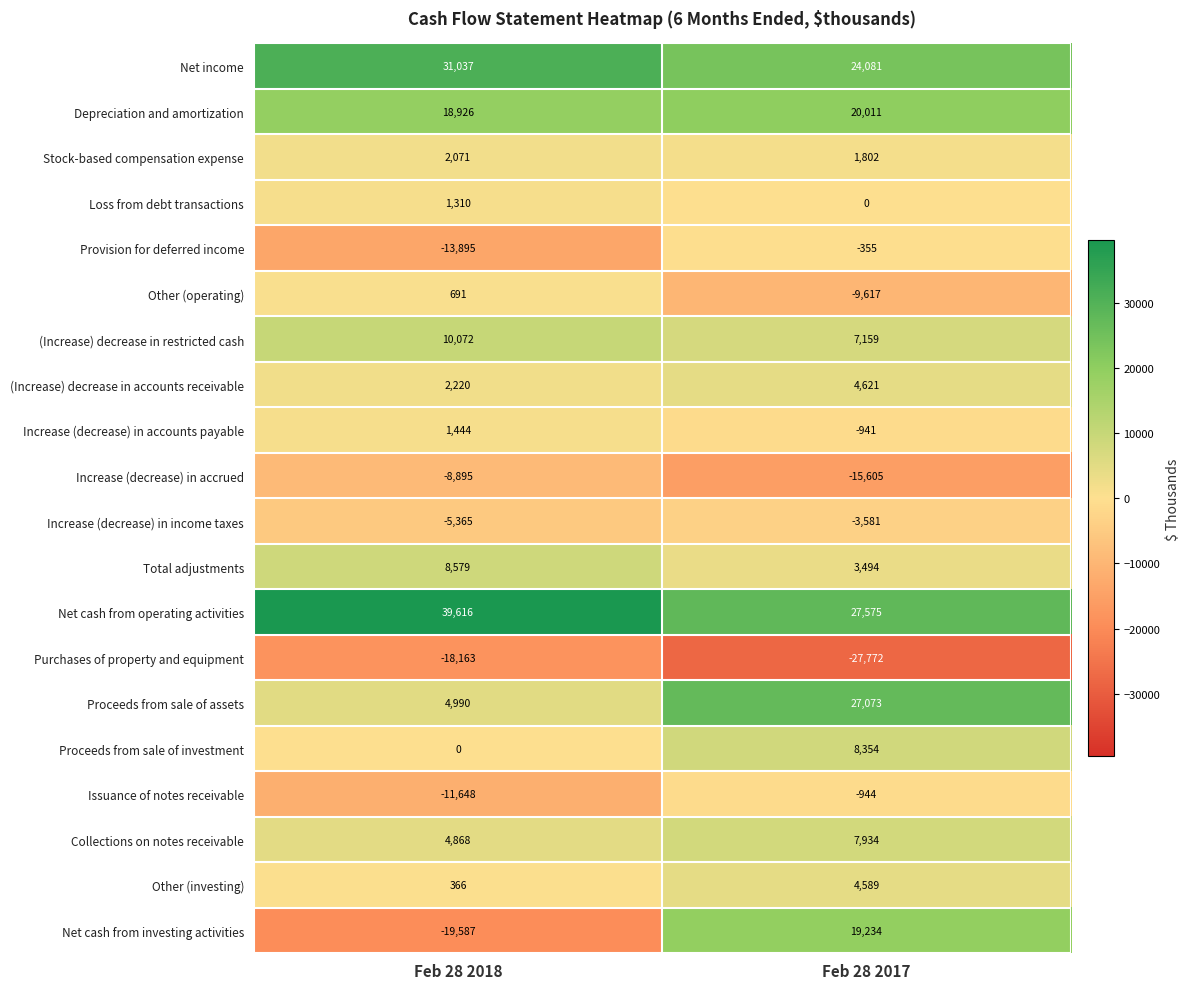

At which category is the sum across all series the highest?

Feb 28 2017